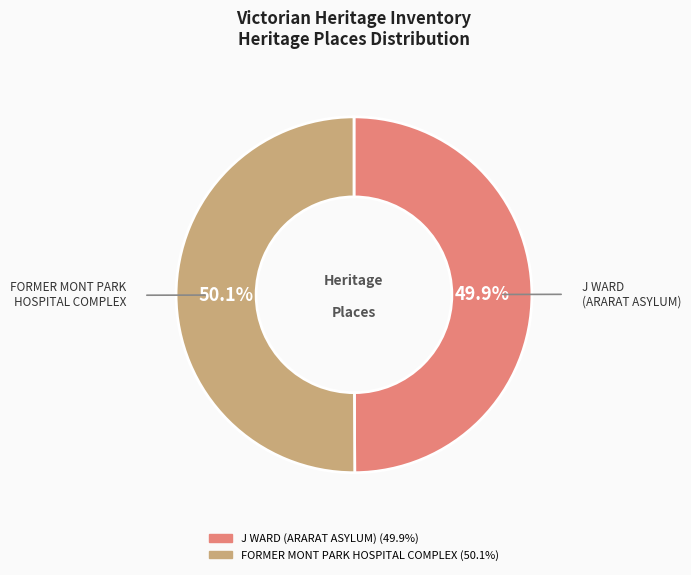

What percentage do FORMER MONT PARK HOSPITAL COMPLEX and J WARD (ARARAT ASYLUM) together represent?

100.0%